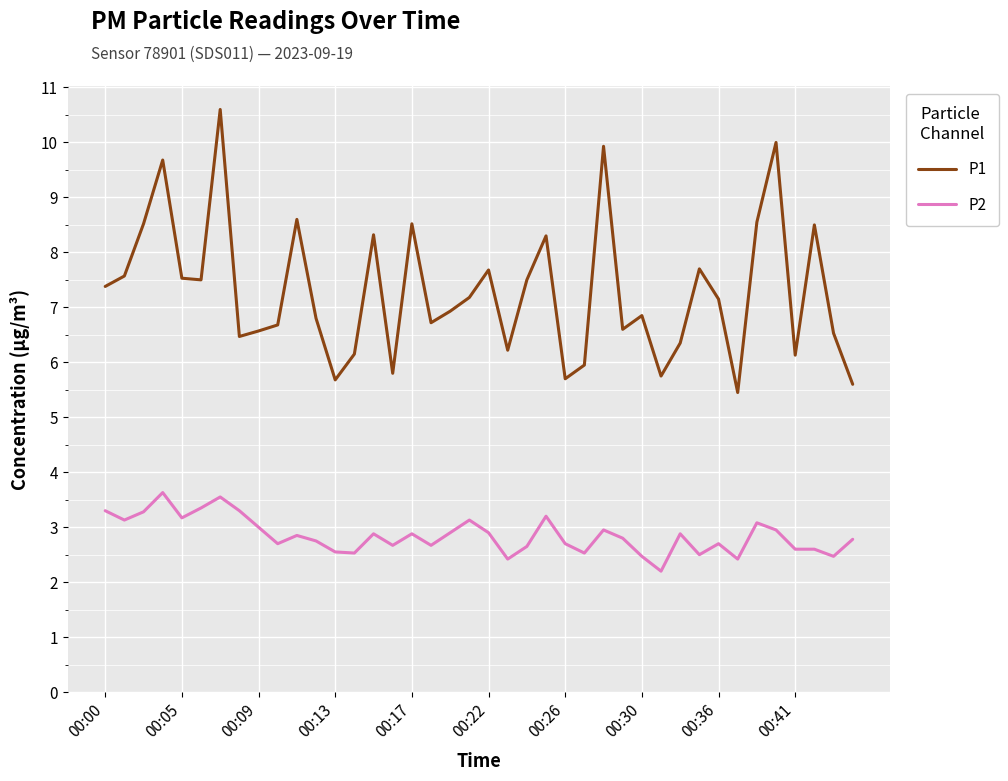

True or false: P1 and P2 intersect in this chart.

False